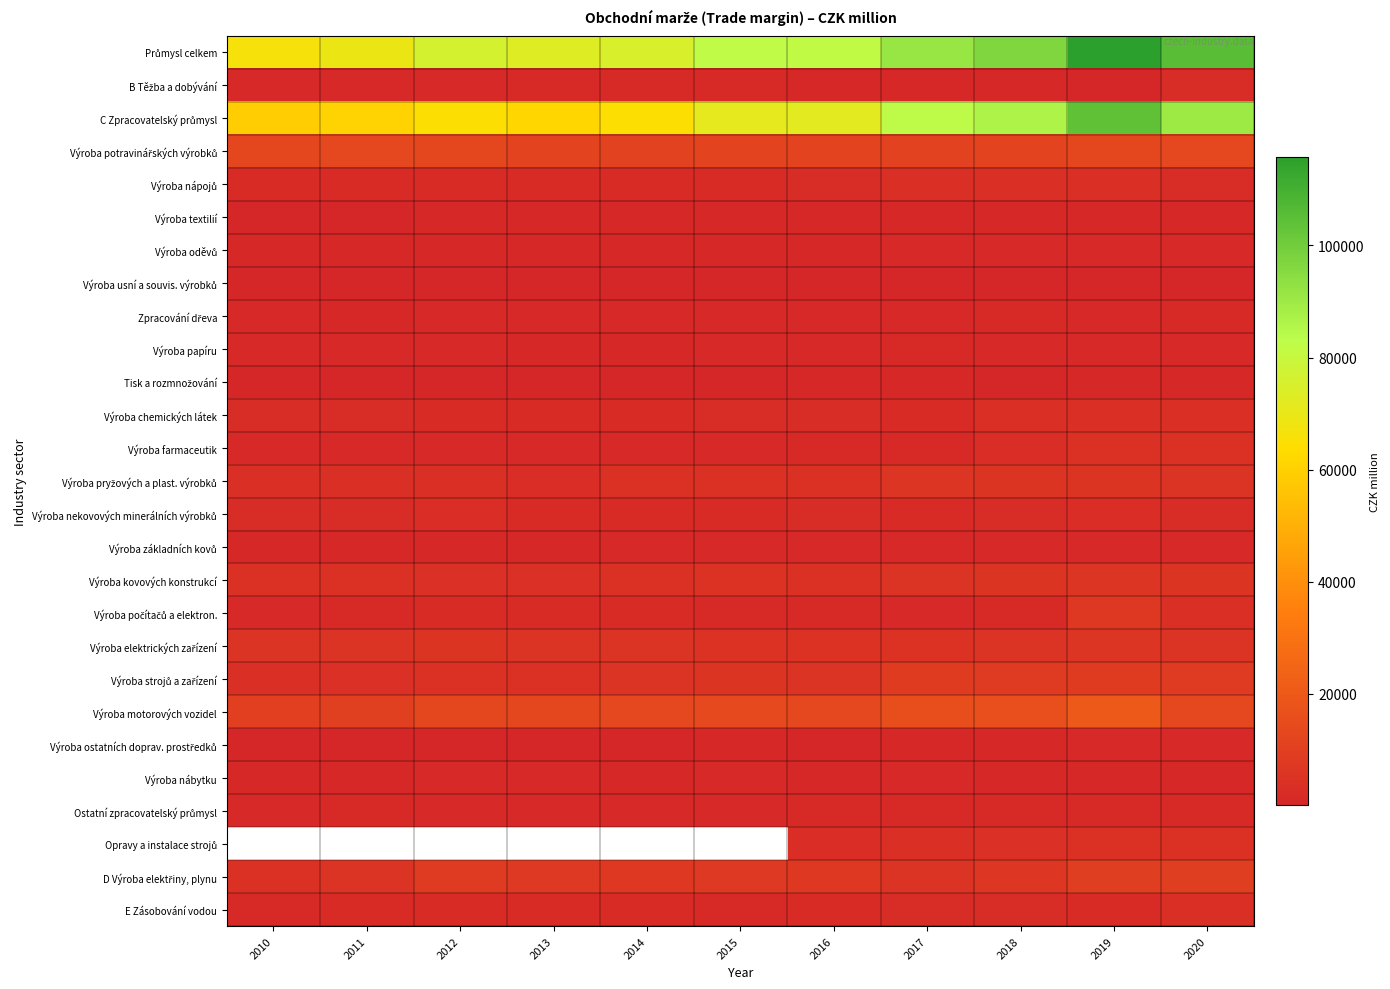

What is the smallest value displayed?

95.0